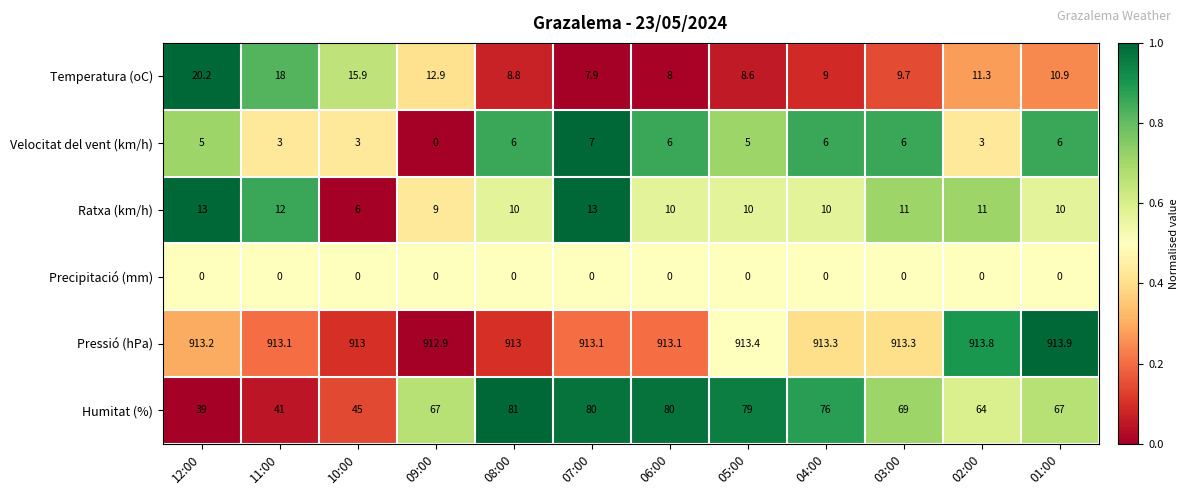

Which series has the largest total across all categories?

Pressió (hPa)